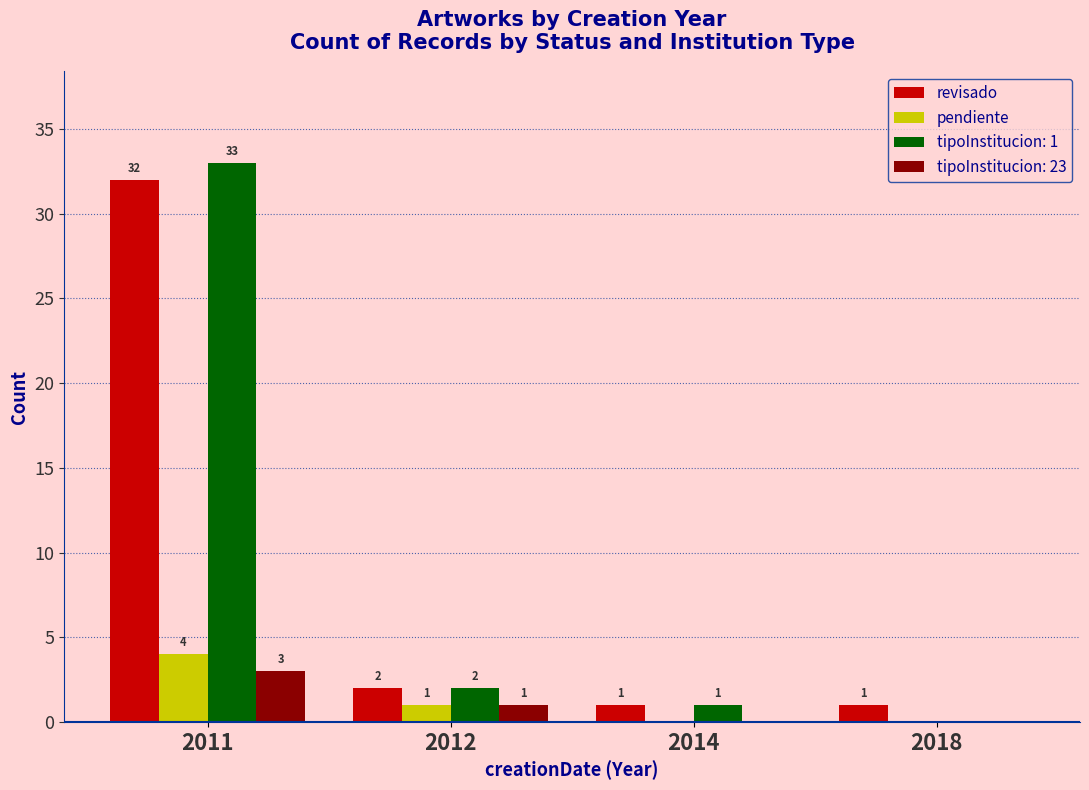

Count the number of categories in the chart.

4